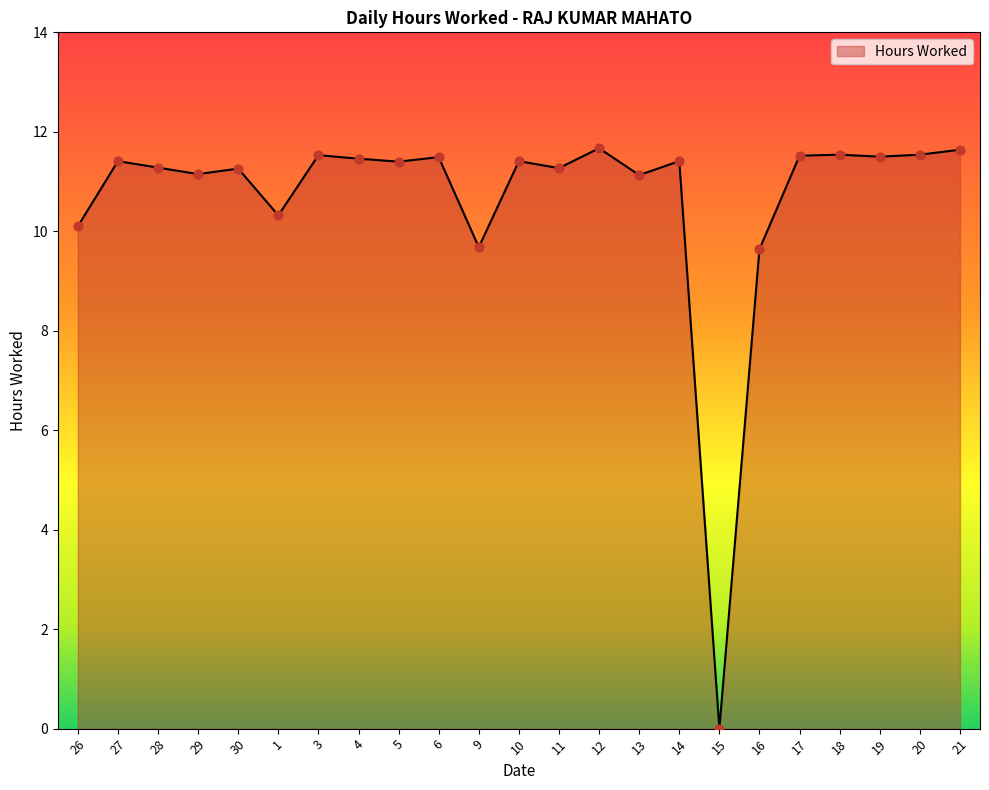

What is the change in value from 13 to 19?

+0.4